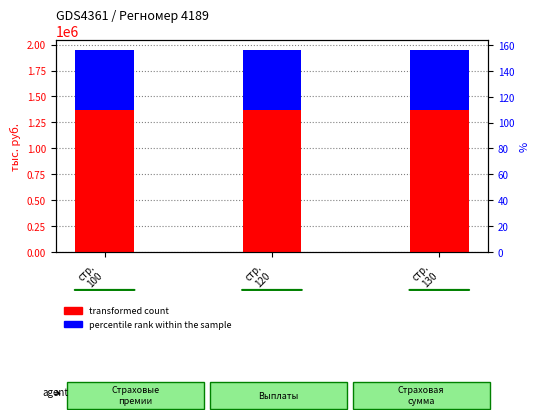

How many categories are shown in the chart?

3